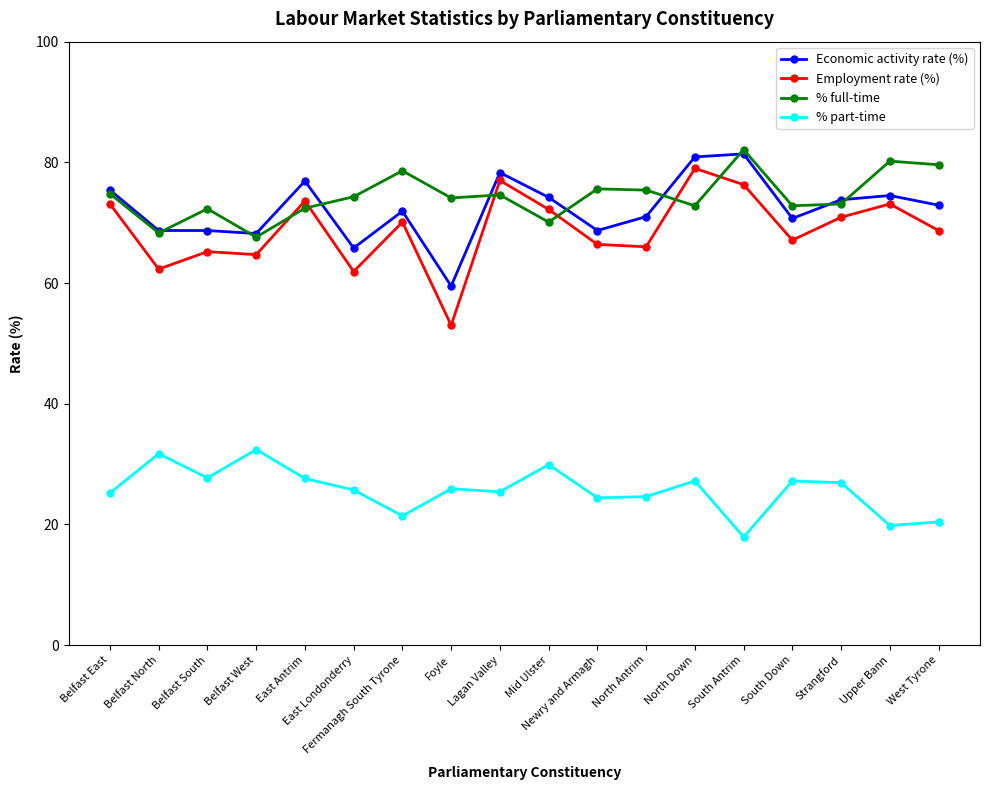

How many lines are shown in the chart?

4